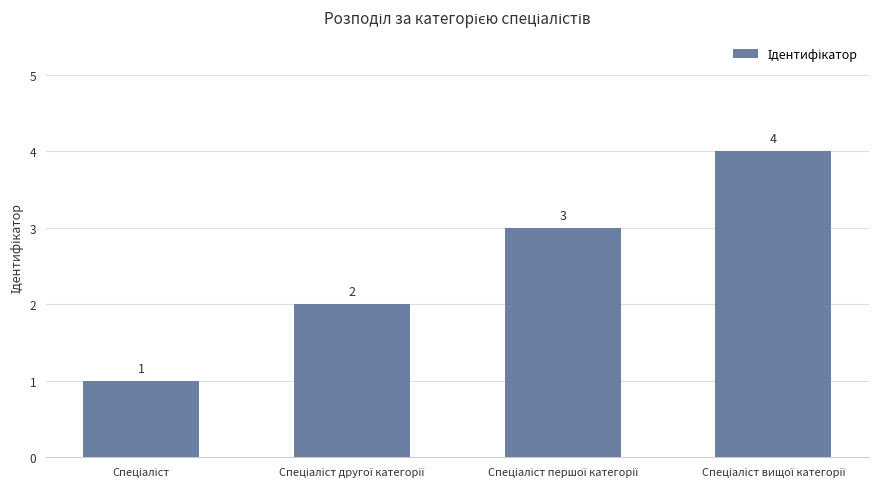

What is the difference between the maximum and minimum values?

3